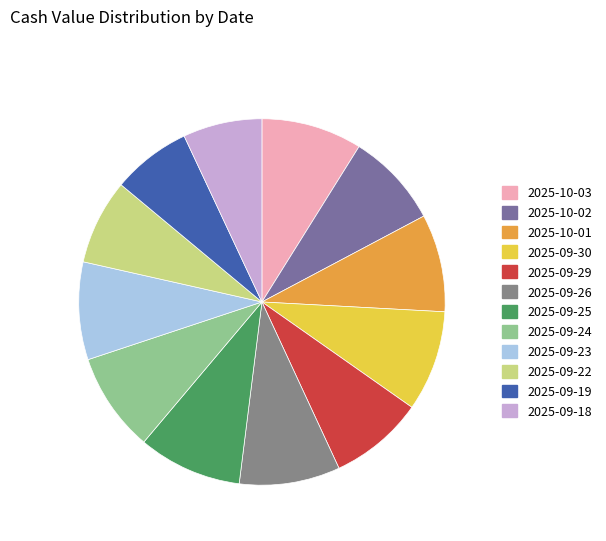

How many segments does this pie chart have?

12